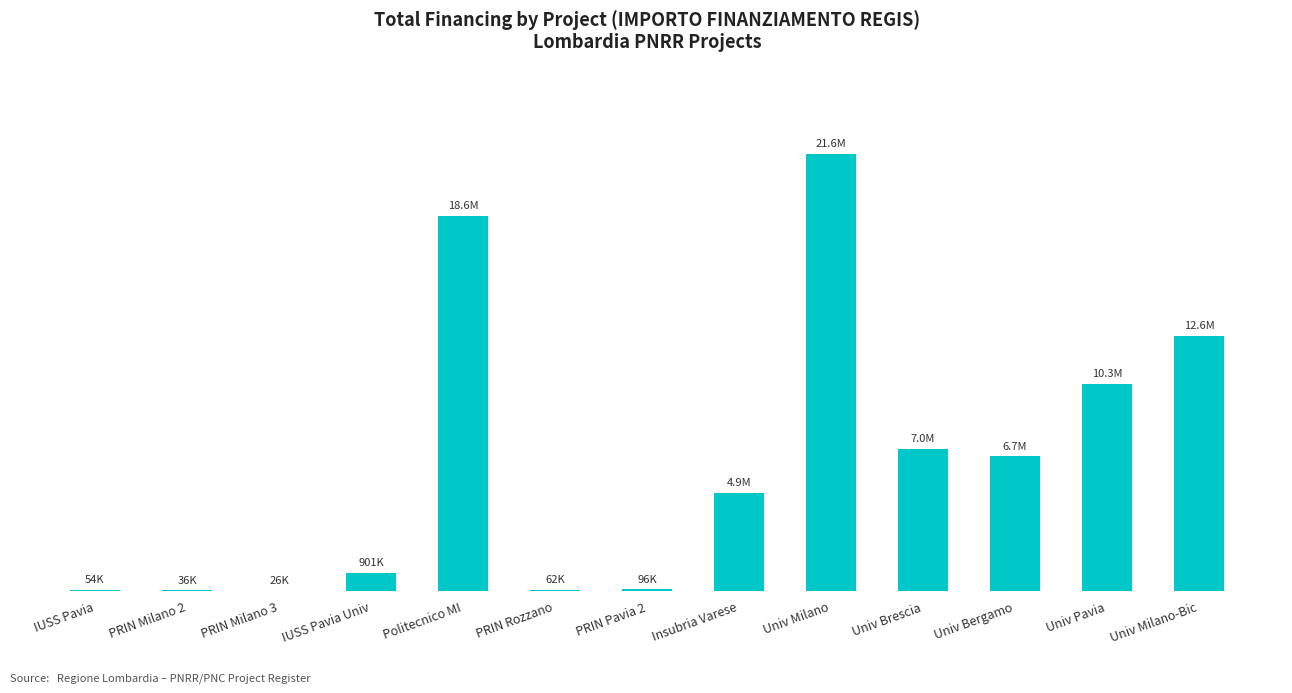

Which has a higher value, Univ Pavia or PRIN Pavia 2?

Univ Pavia